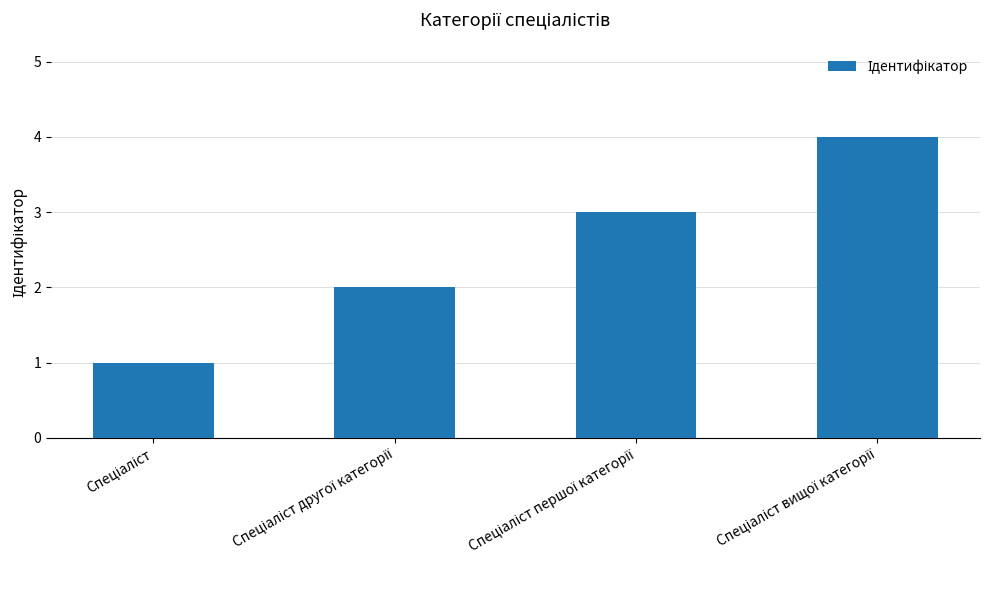

What is the sum of all values?

10